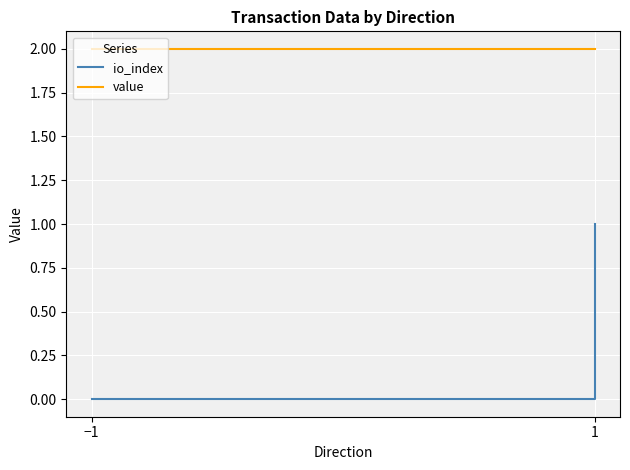

Rank the series at 1 from highest to lowest value.

value, io_index